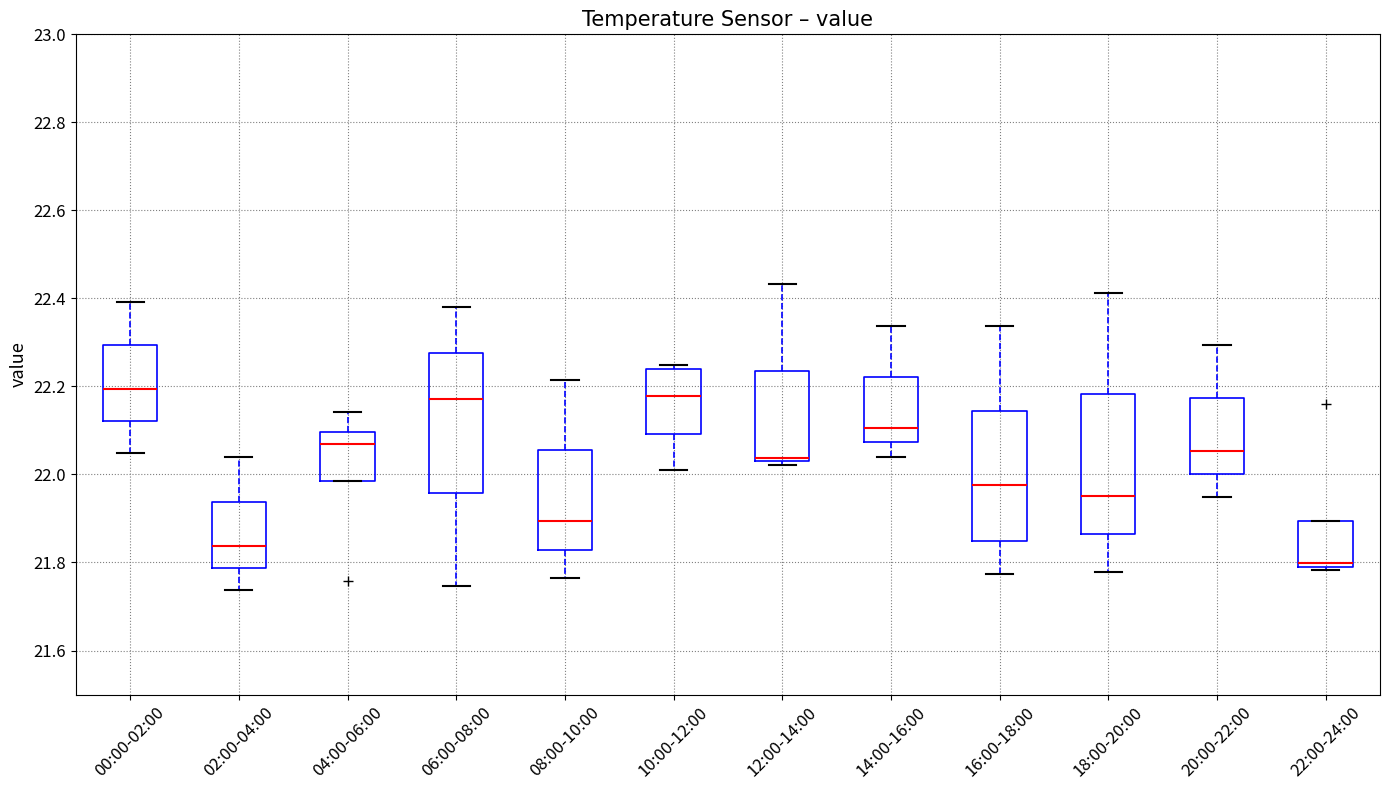

Reading left to right, read every box against the y-axis: the position of its median line, the range the box covers, and the ends of its whiskers. The values are not printed on the chart, so give them approximately, as read against the axis.

00:00-02:00: median 22.20, box 22.12 to 22.30, whiskers 22.04 to 22.40
02:00-04:00: median 21.84, box 21.78 to 21.94, whiskers 21.74 to 22.04
04:00-06:00: median 22.08, box 21.98 to 22.10, whiskers 21.98 to 22.14
06:00-08:00: median 22.18, box 21.96 to 22.28, whiskers 21.74 to 22.38
08:00-10:00: median 21.90, box 21.82 to 22.06, whiskers 21.76 to 22.22
10:00-12:00: median 22.18, box 22.10 to 22.24, whiskers 22.02 to 22.24 (just above the box's upper edge)
12:00-14:00: median 22.04, box 22.02 to 22.24, whiskers 22.02 (just below the box's lower edge) to 22.44
14:00-16:00: median 22.10, box 22.08 to 22.22, whiskers 22.04 to 22.34
16:00-18:00: median 21.98, box 21.84 to 22.14, whiskers 21.78 to 22.34
18:00-20:00: median 21.96, box 21.86 to 22.18, whiskers 21.78 to 22.42
20:00-22:00: median 22.06, box 22.00 to 22.18, whiskers 21.94 to 22.30
22:00-24:00: median 21.80, box 21.78 to 21.90, whiskers 21.78 (just below the box's lower edge) to 21.90